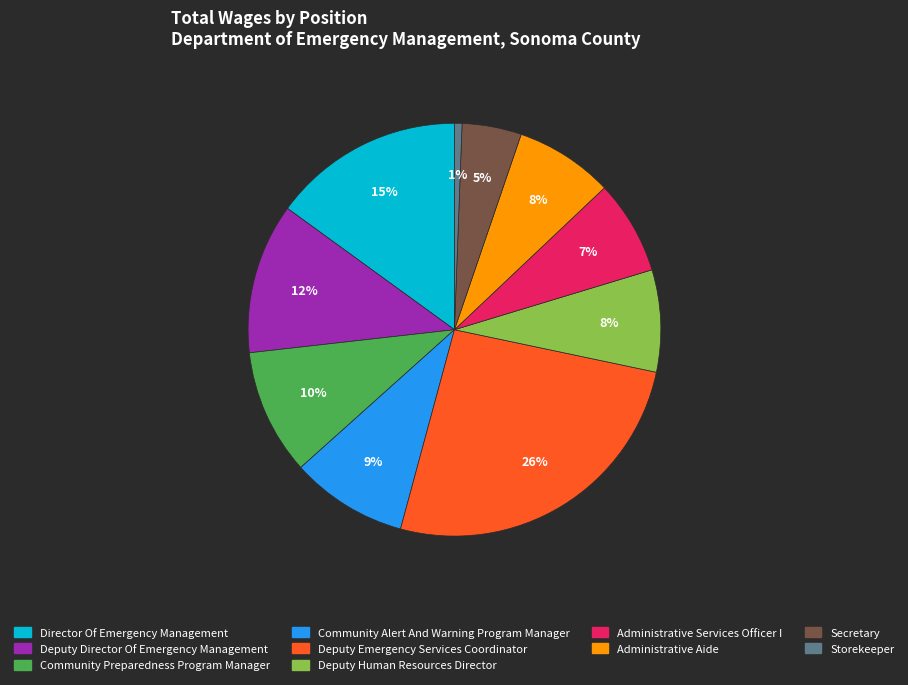

Is the sum of Deputy Emergency Services Coordinator and Administrative Aide greater than half?

No